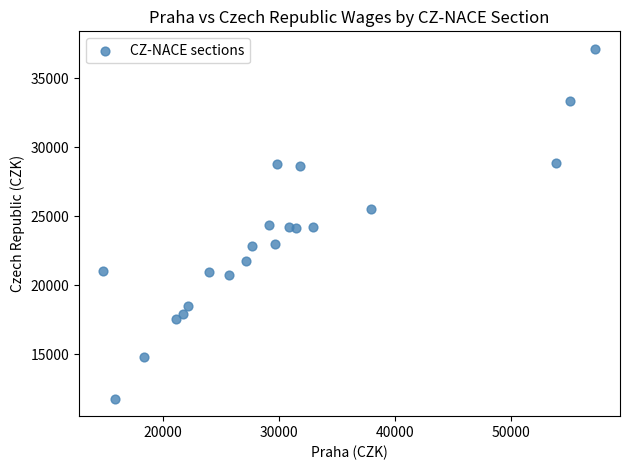

What is the range of X values (max minus min)?

42406